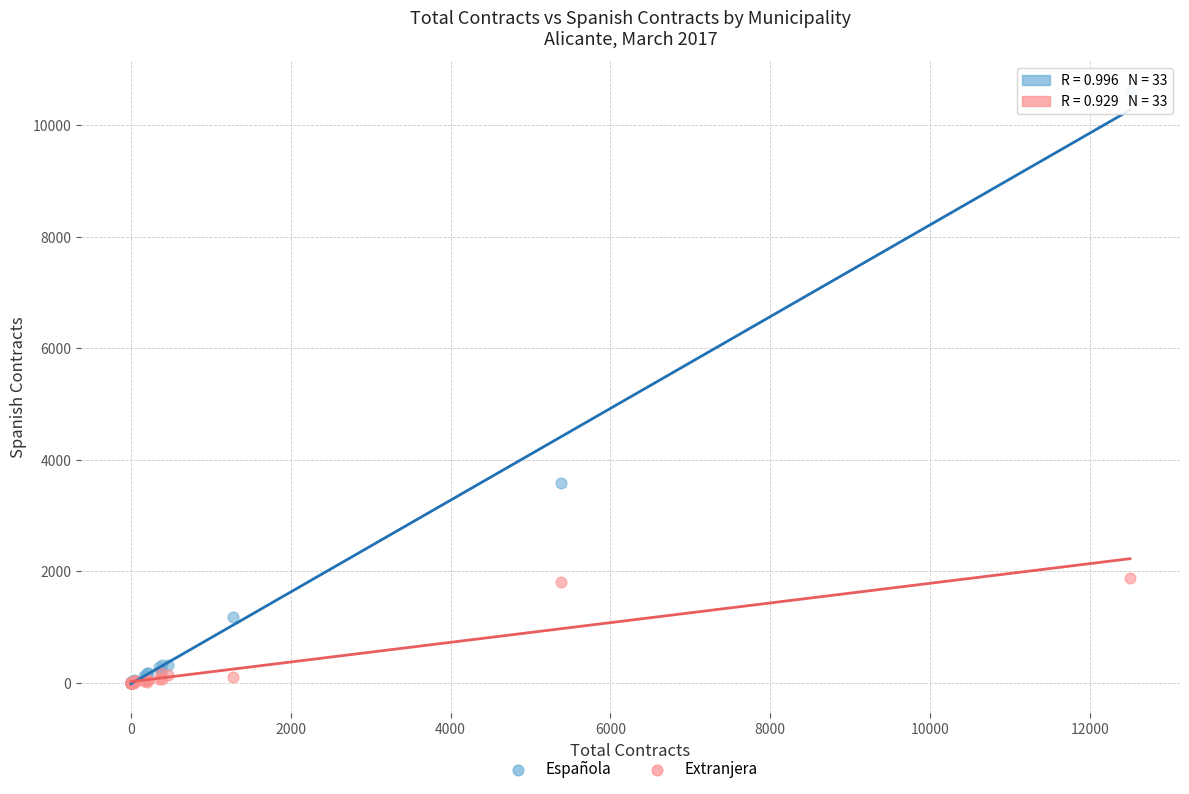

Which series has the largest Y range (max minus min)?

Española